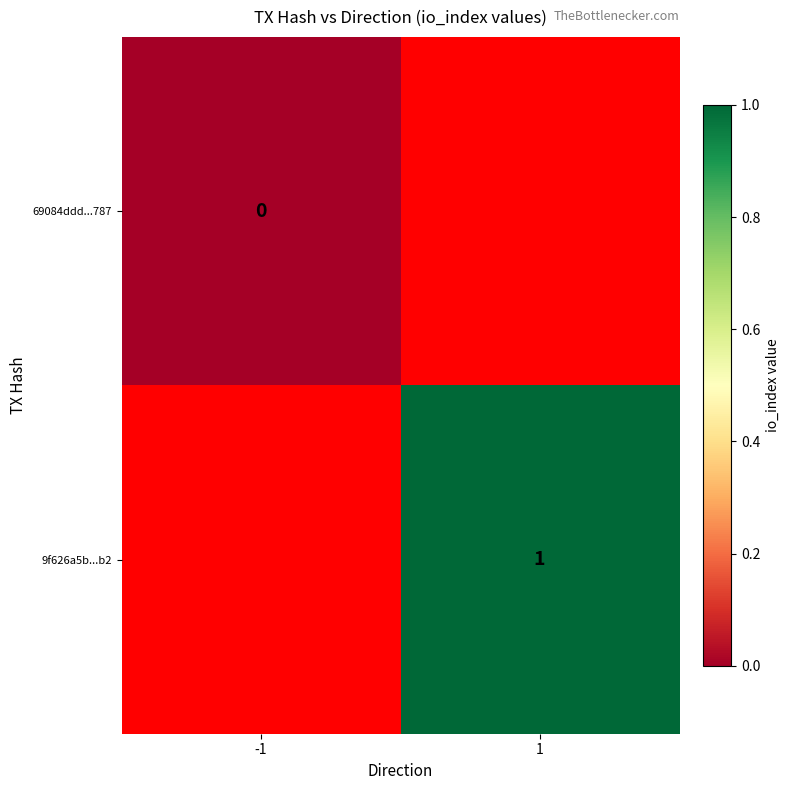

Is it true that 9f626a5b...b2 equals 1 at 1?

True